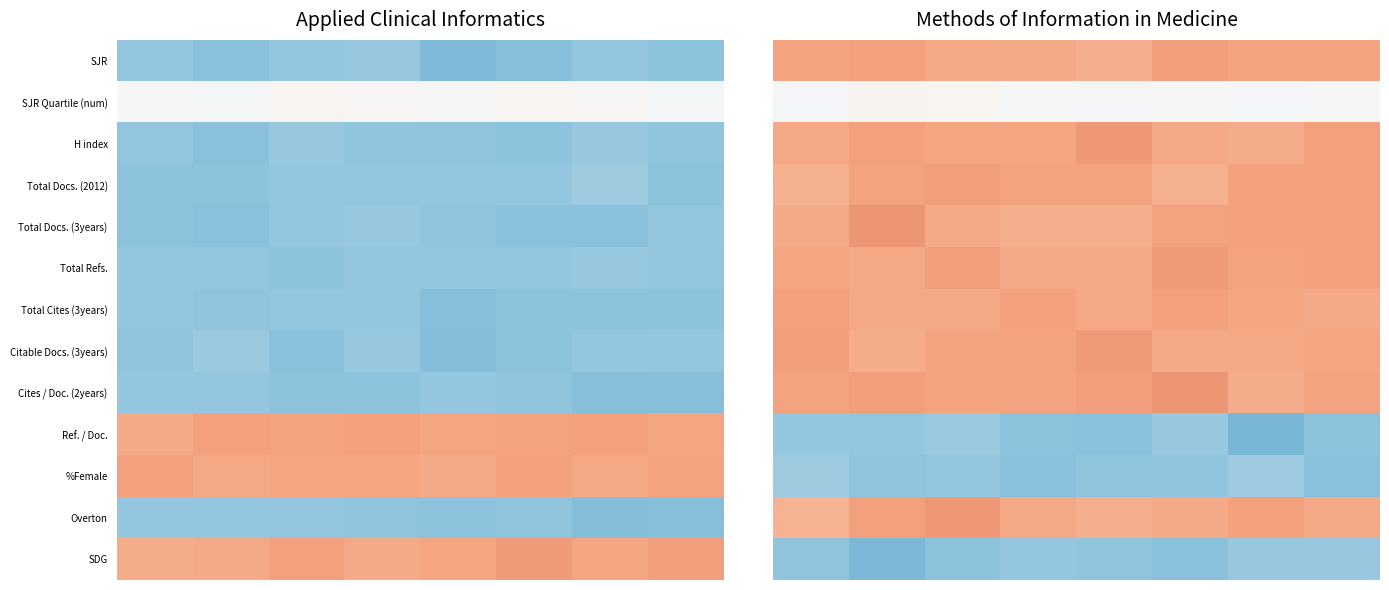

What is the total value across all series at 0?

5.9